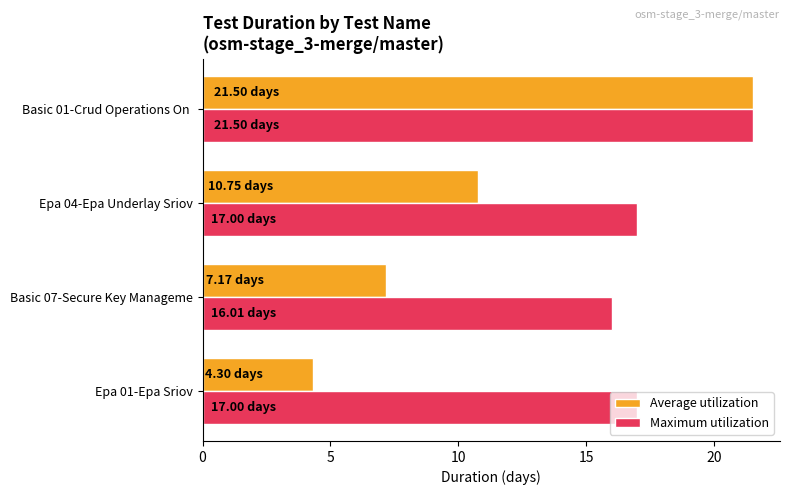

Which series has the largest range (max minus min)?

Average utilization